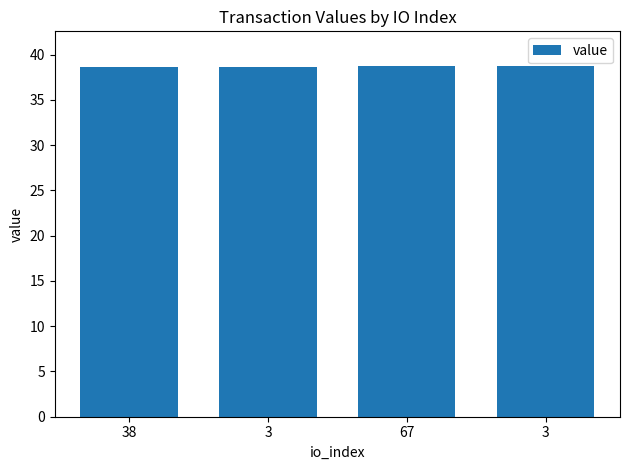

What is the sum of all values?

154.7